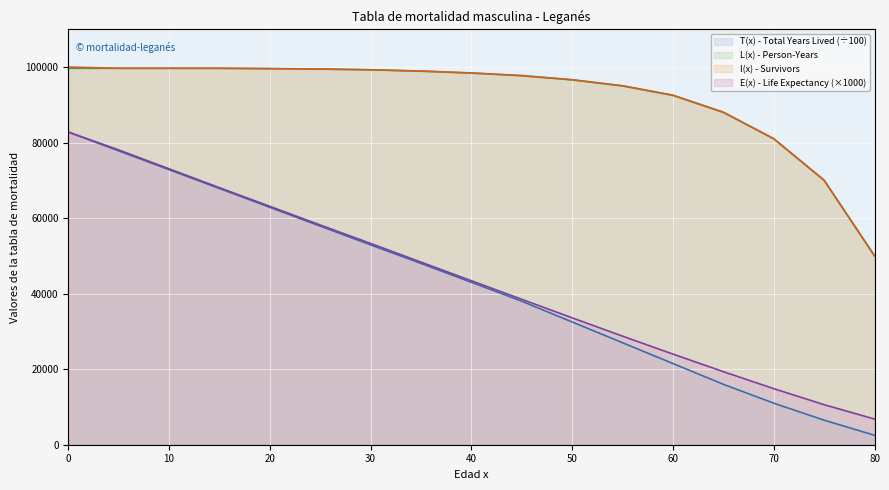

True or false: L(x) - Person-Years has more than 0 interior local peaks.

False